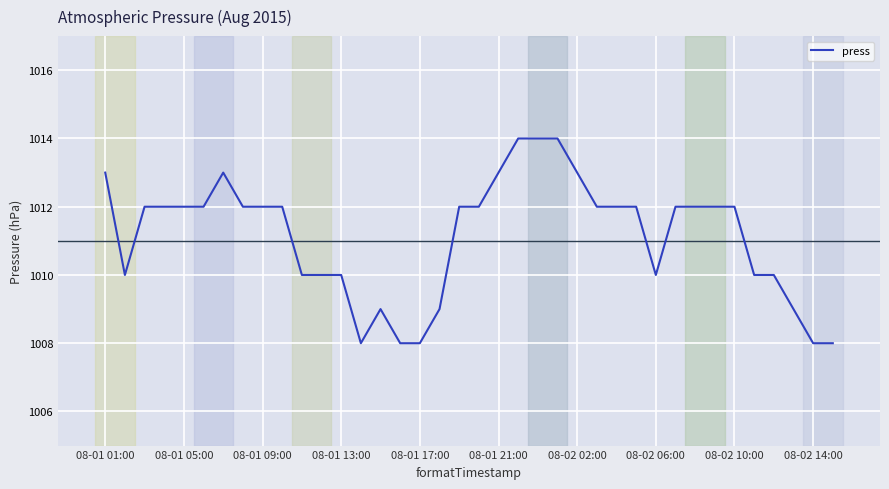

What is the difference between the maximum and minimum values?

6